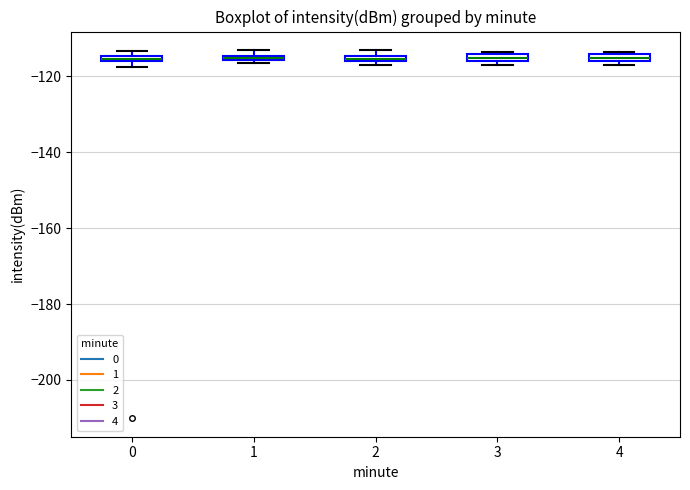

Where is the upper edge of the box at x = 3 on the y-axis? The values are not printed on the chart, so give them approximately, as read against the axis.

-114